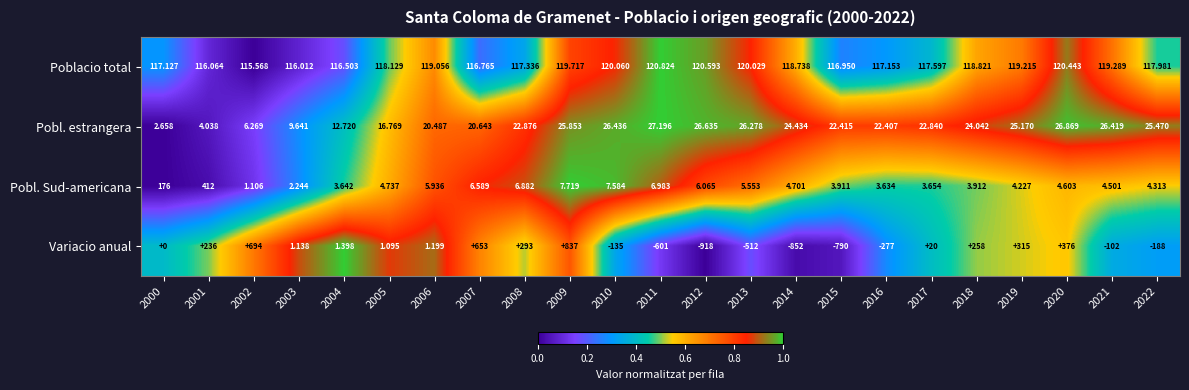

List the series in order of their peak value, highest first.

Variacio anual, Pobl. Sud-americana, Poblacio total, Pobl. estrangera